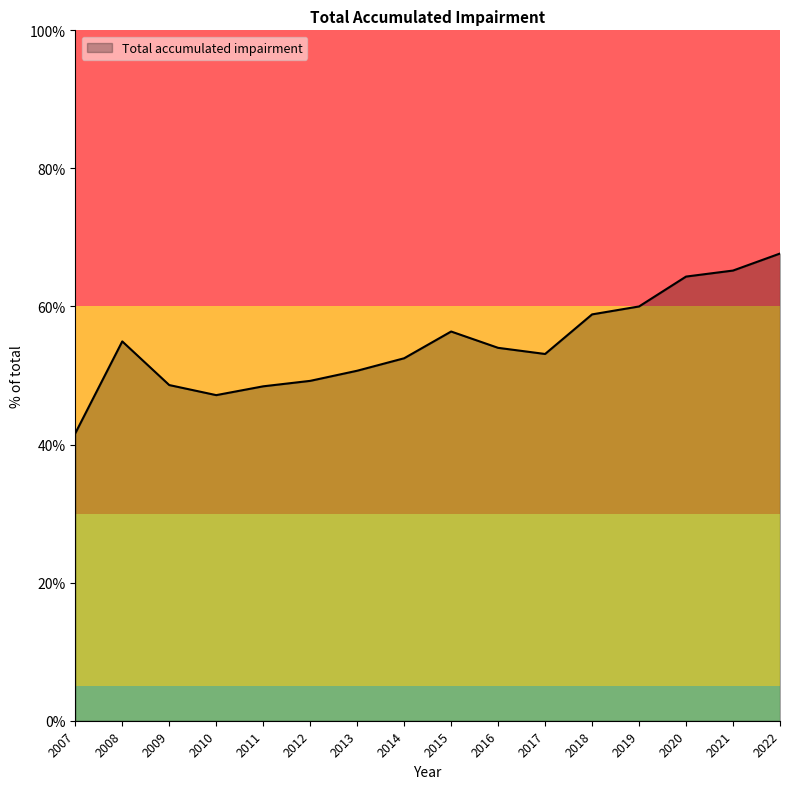

What is the maximum value shown in the chart?

67.7